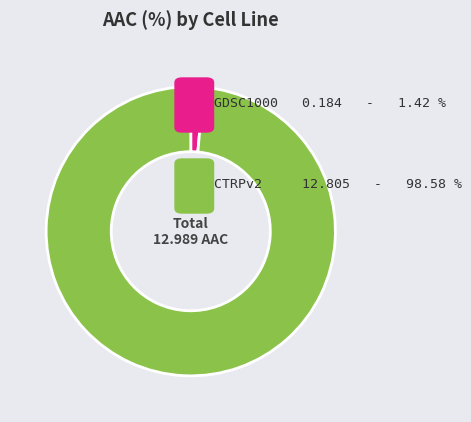

Does any single category account for the majority?

Yes